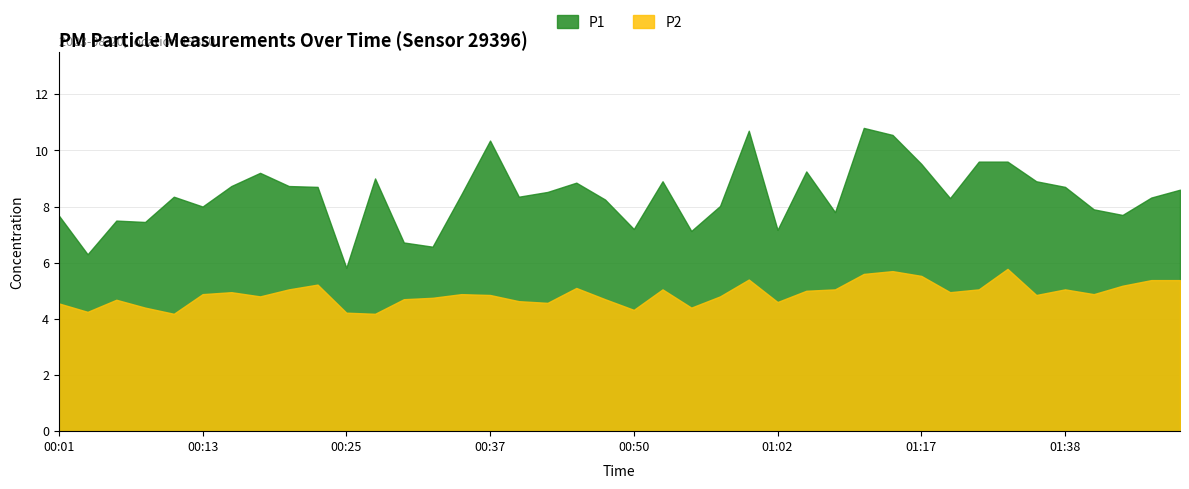

The value of P2 at 00:47 is 4.7. True or false?

True